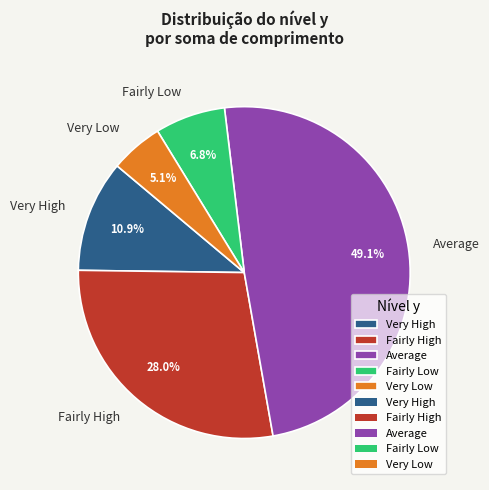

How many segments does this pie chart have?

5